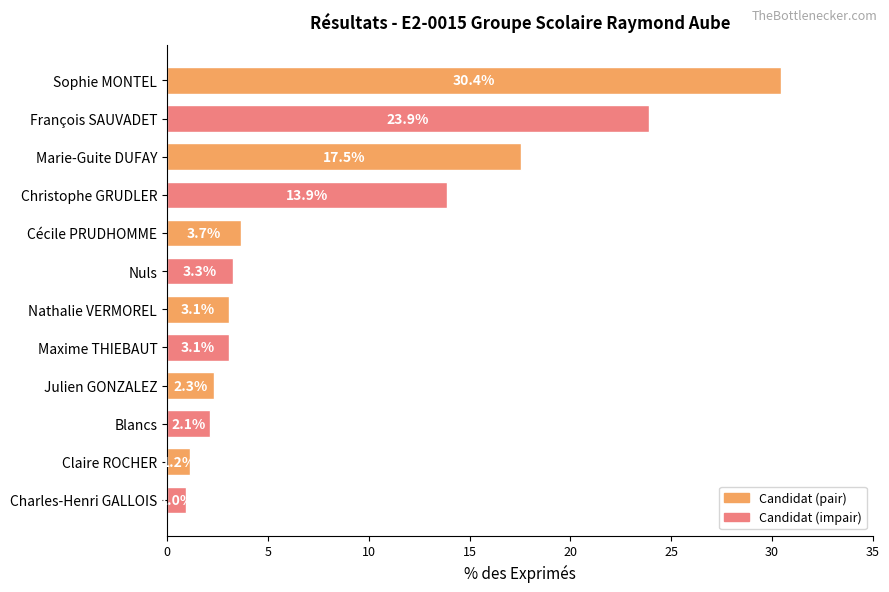

True or false: the data shows 2.3 at Julien GONZALEZ.

True